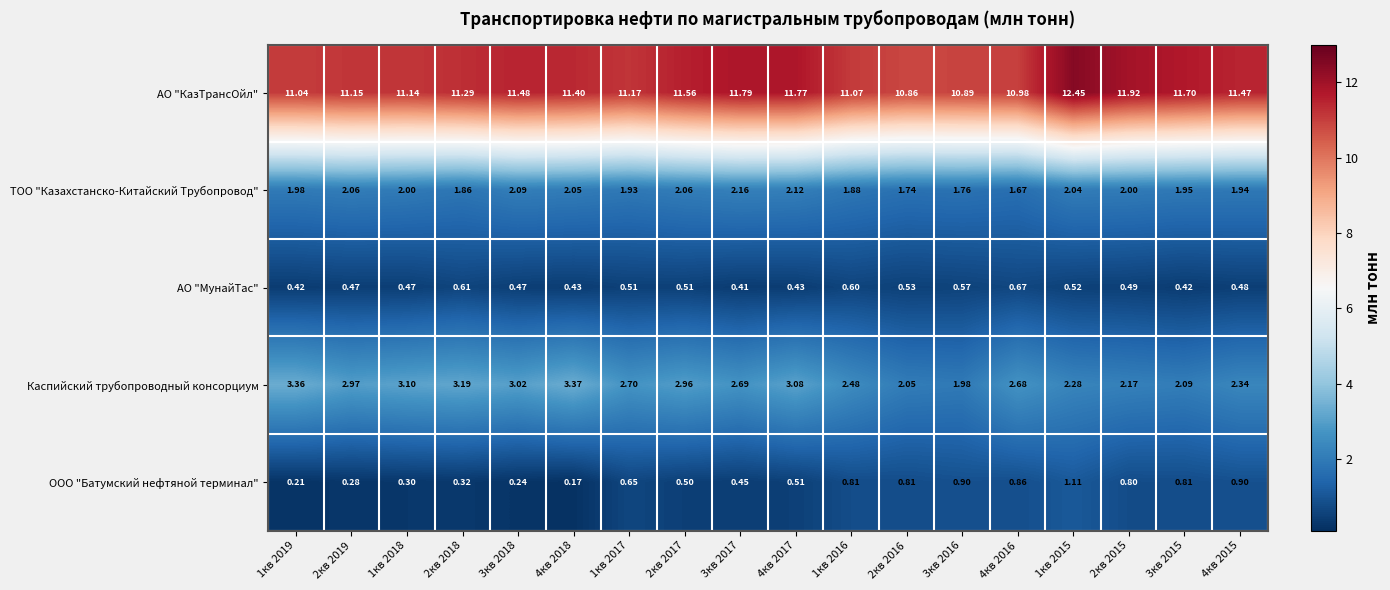

Is the value of ООО "Батумский нефтяной терминал" at 4кв 2018 greater than the value of АО "МунайТас" at 1кв 2018?

No